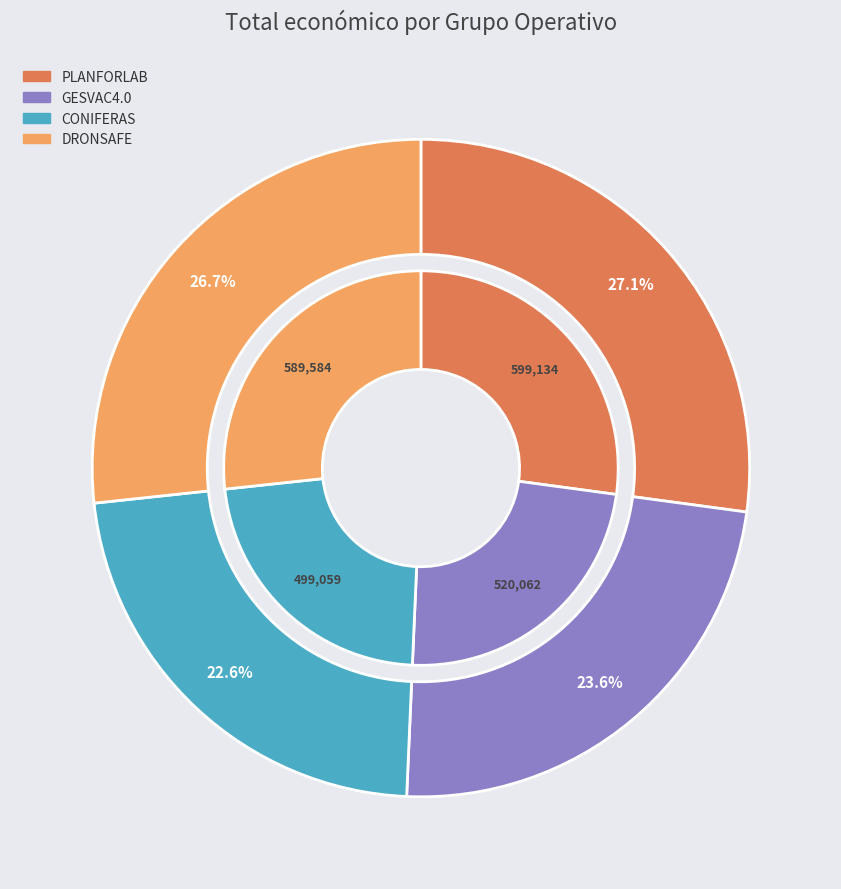

Does DRONSAFE account for over 50% of the chart?

No